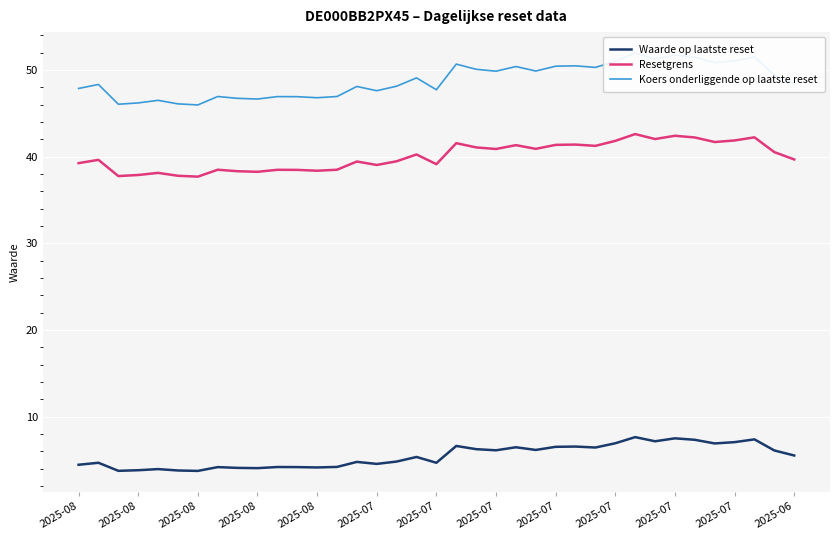

Reading left to right, transcribe all the data shown in this chart.

Waarde op laatste reset: 4.5	4.7	3.8	3.8	4.0	3.8	3.7	4.2	4.1	4.1	4.2	4.2	4.1	4.2	4.8	4.5	4.8	5.3	4.7	6.6	6.2	6.1	6.5	6.2	6.5	6.5	6.4	6.9	7.6	7.2	7.5	7.3	6.9	7.1	7.4	6.1	5.5
Resetgrens: 39.3	39.6	37.8	37.9	38.1	37.8	37.7	38.5	38.3	38.3	38.5	38.5	38.4	38.5	39.4	39.0	39.5	40.3	39.1	41.6	41.1	40.9	41.3	40.9	41.4	41.4	41.2	41.8	42.6	42.0	42.4	42.2	41.7	41.9	42.2	40.5	39.7
Koers onderliggende op laatste reset: 47.9	48.3	46.0	46.2	46.5	46.1	46.0	46.9	46.7	46.6	46.9	46.9	46.8	46.9	48.1	47.6	48.1	49.1	47.7	50.7	50.1	49.9	50.4	49.9	50.4	50.5	50.3	51.0	52.0	51.3	51.7	51.5	50.8	51.1	51.5	49.4	48.4